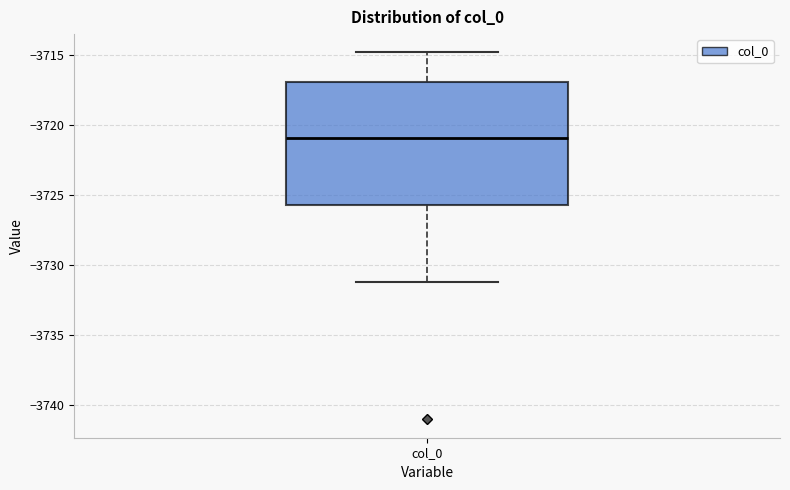

Where is the upper edge of the box for col_0 on the y-axis? The values are not printed on the chart, so give them approximately, as read against the axis.

-3717.0